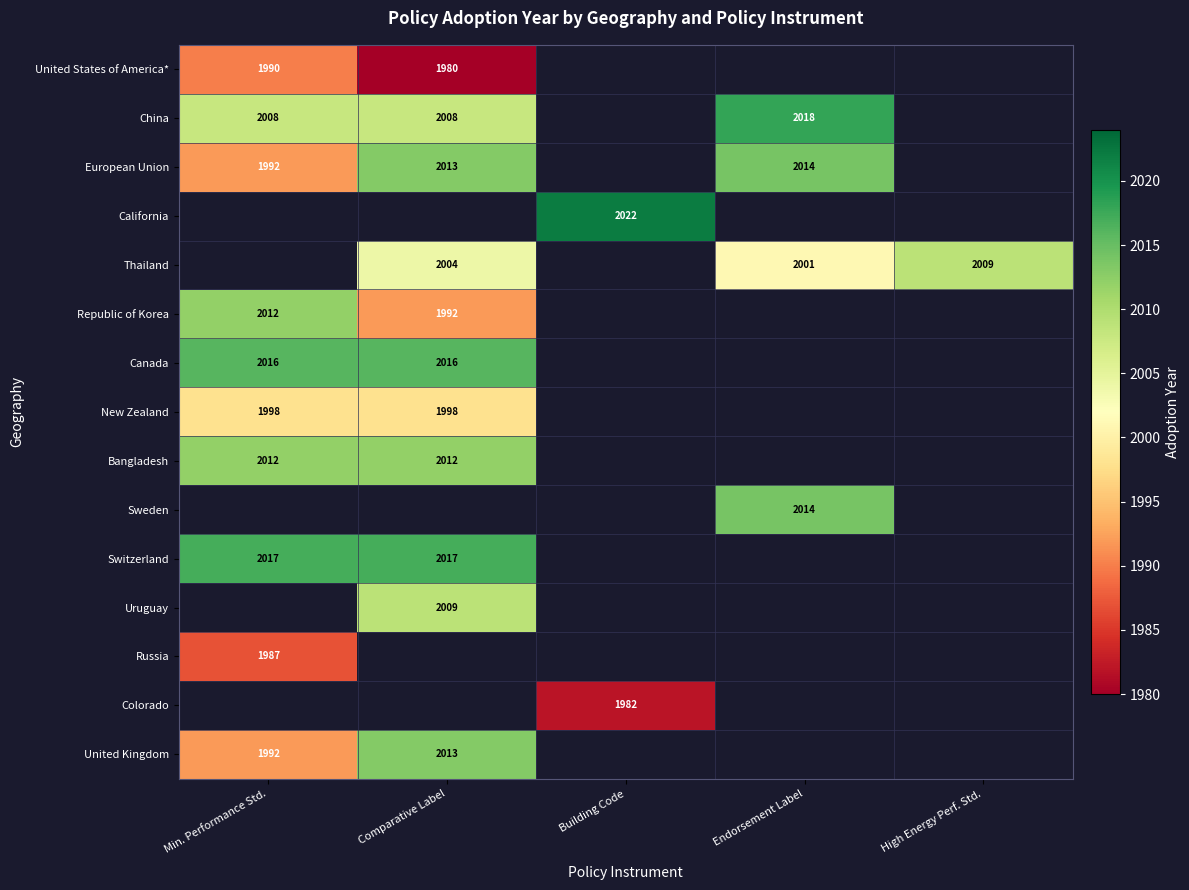

What is the difference between the highest and lowest values at Min. Performance Std.?

30.0